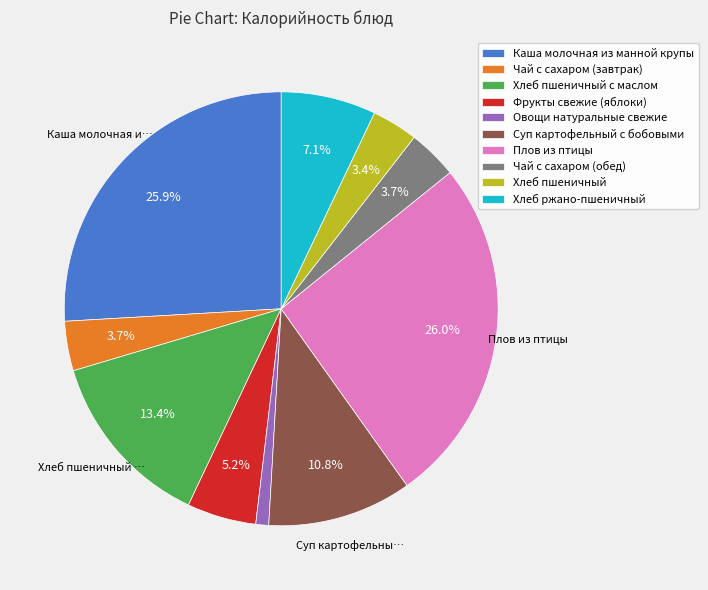

To the nearest percent, what percentage of the pie is Овощи натуральные свежие?

1%